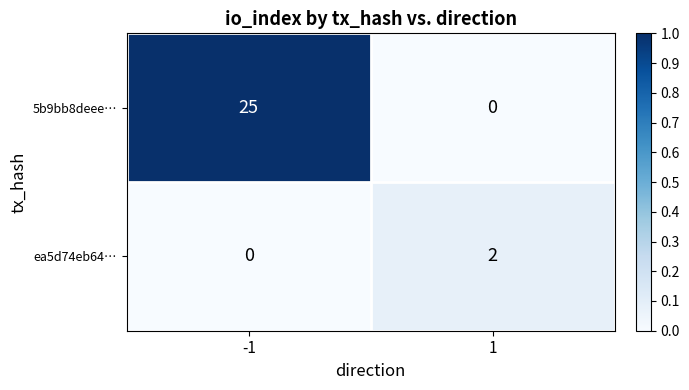

What is the sum of all 5b9bb8deee… values?

25